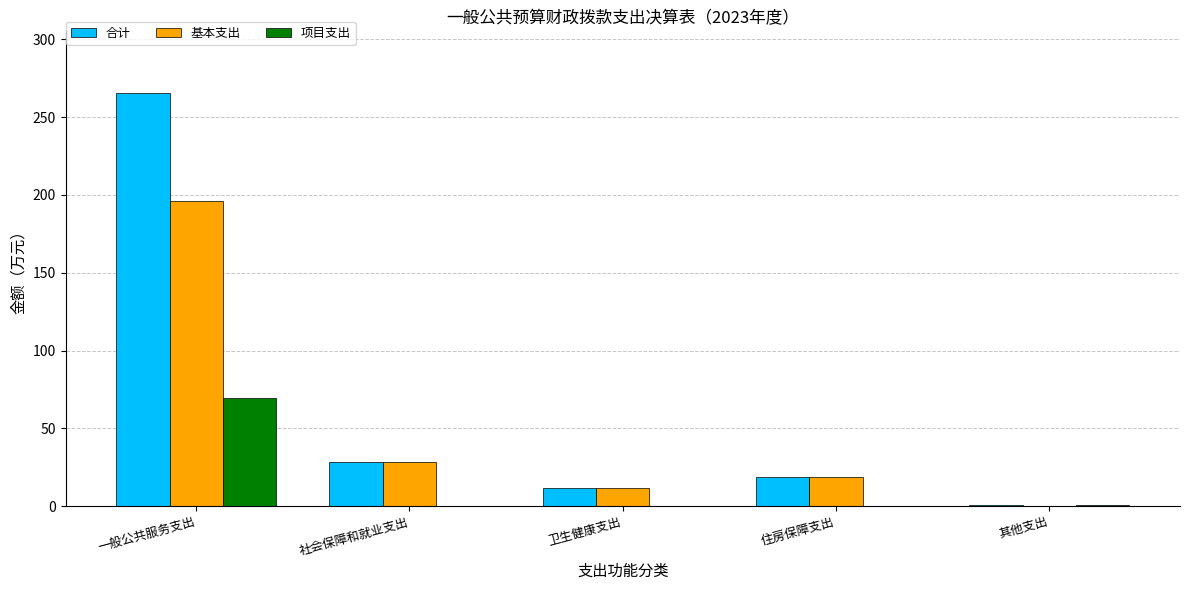

Between 社会保障和就业支出 and 其他支出, which series saw the biggest shift?

基本支出